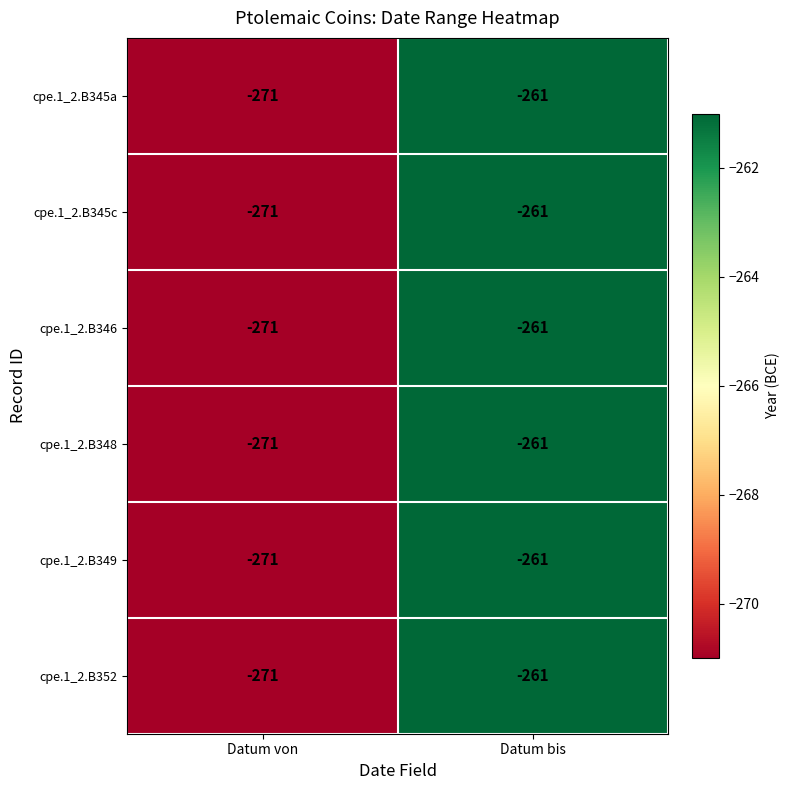

What is the average value of the cpe.1_2.B352 series?

-266